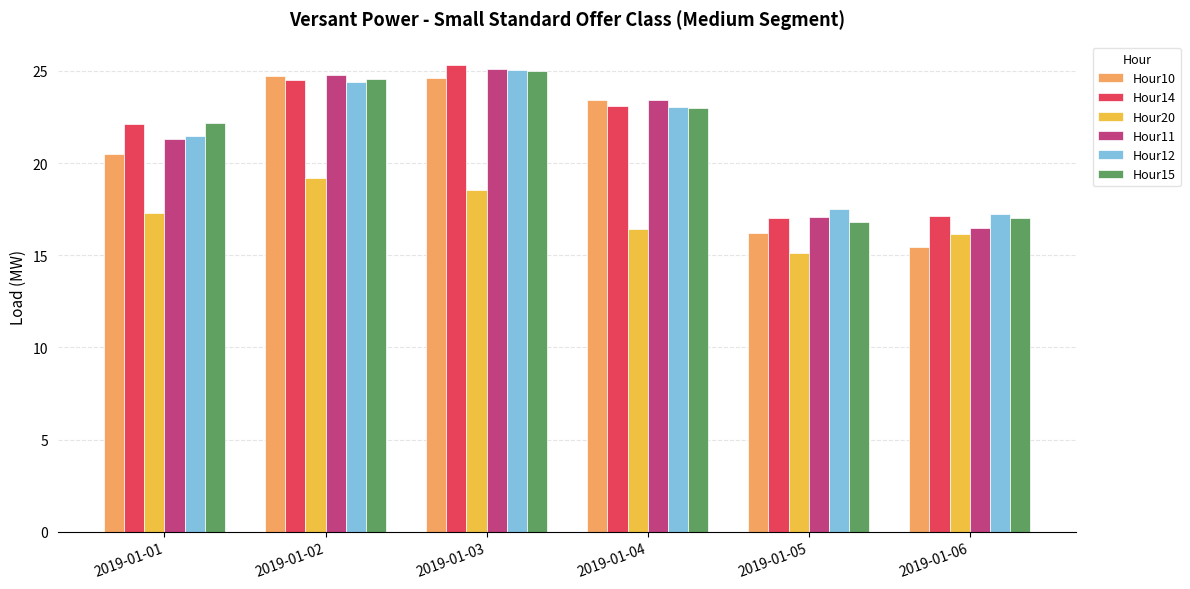

Are the bars grouped side by side (vs. stacked)?

Yes